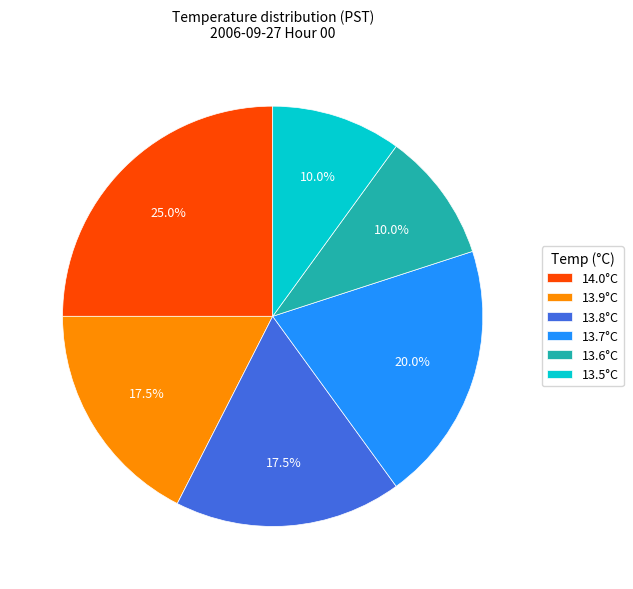

Between 13.5°C and 14.0°C, which is larger?

14.0°C